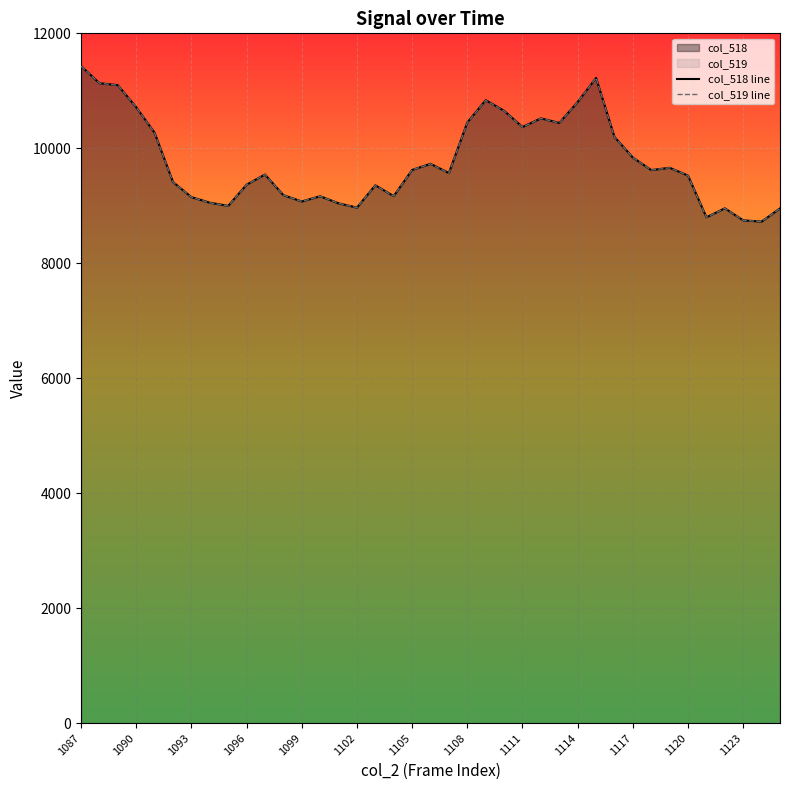

What is the value of the col_518 line point at the 22nd from the left?

10449